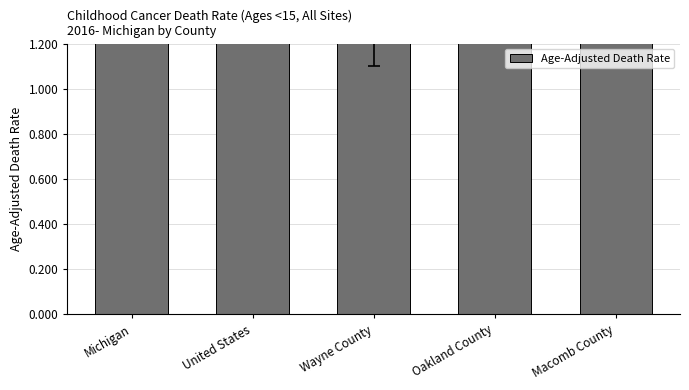

True or false: the data shows 1.1 at Oakland County.

True